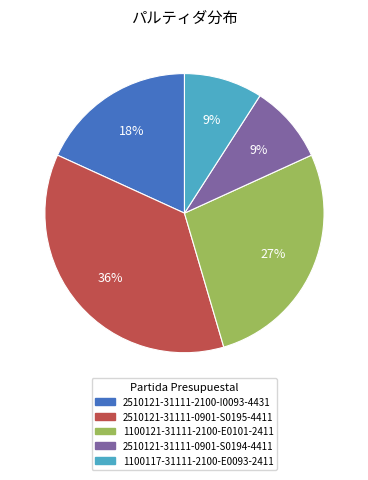

Does 2510121-31111-2100-I0093-4431 account for over 50% of the chart?

No